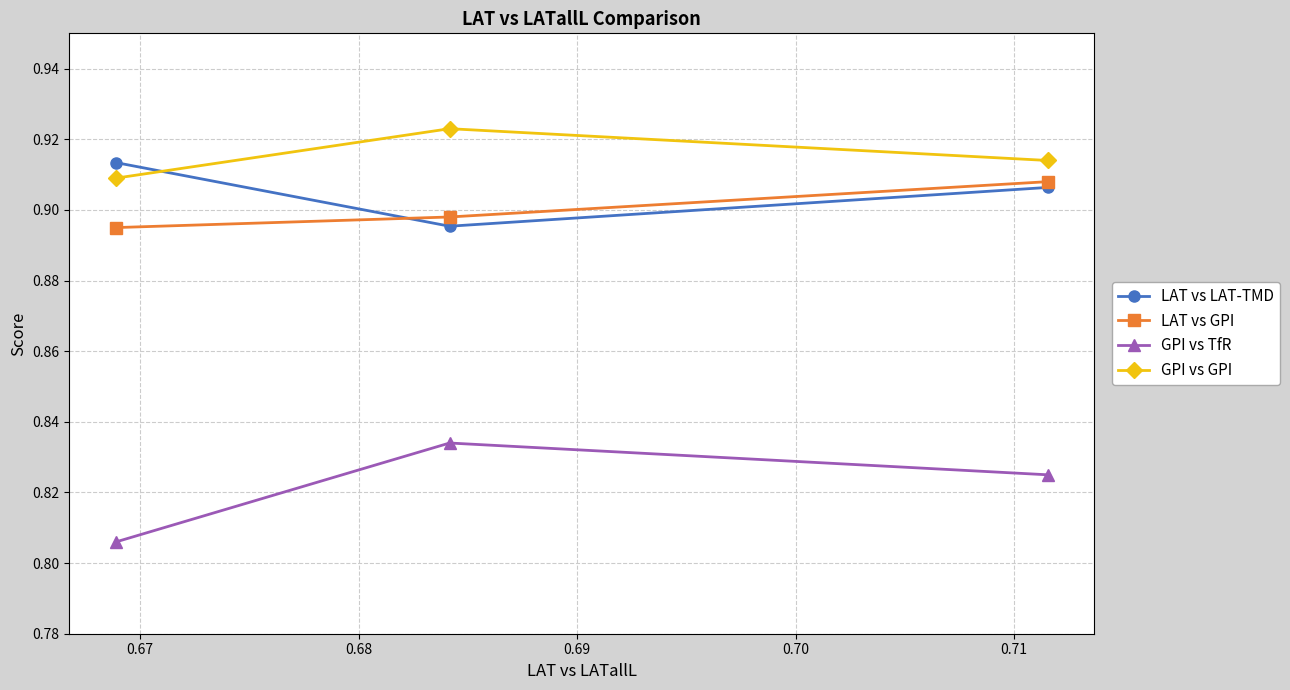

At how many categories does at least one series exceed 0?

3